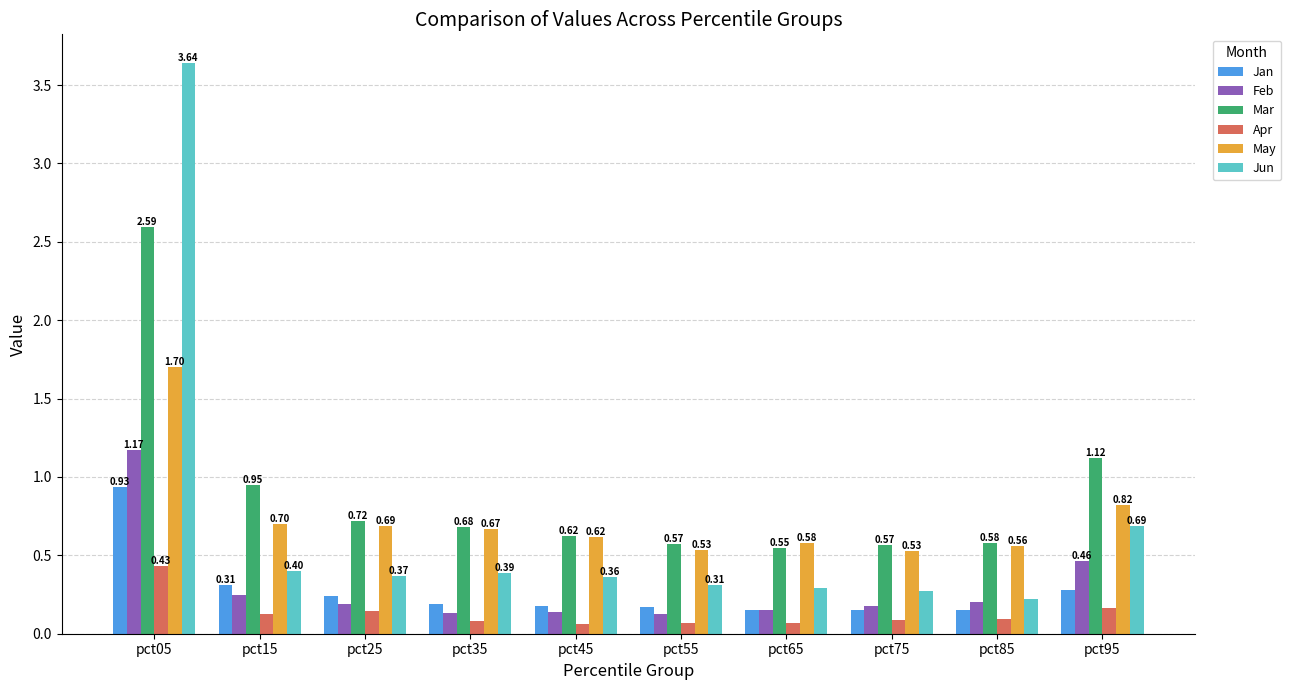

Which series changed the most between pct25 and pct35?

Apr